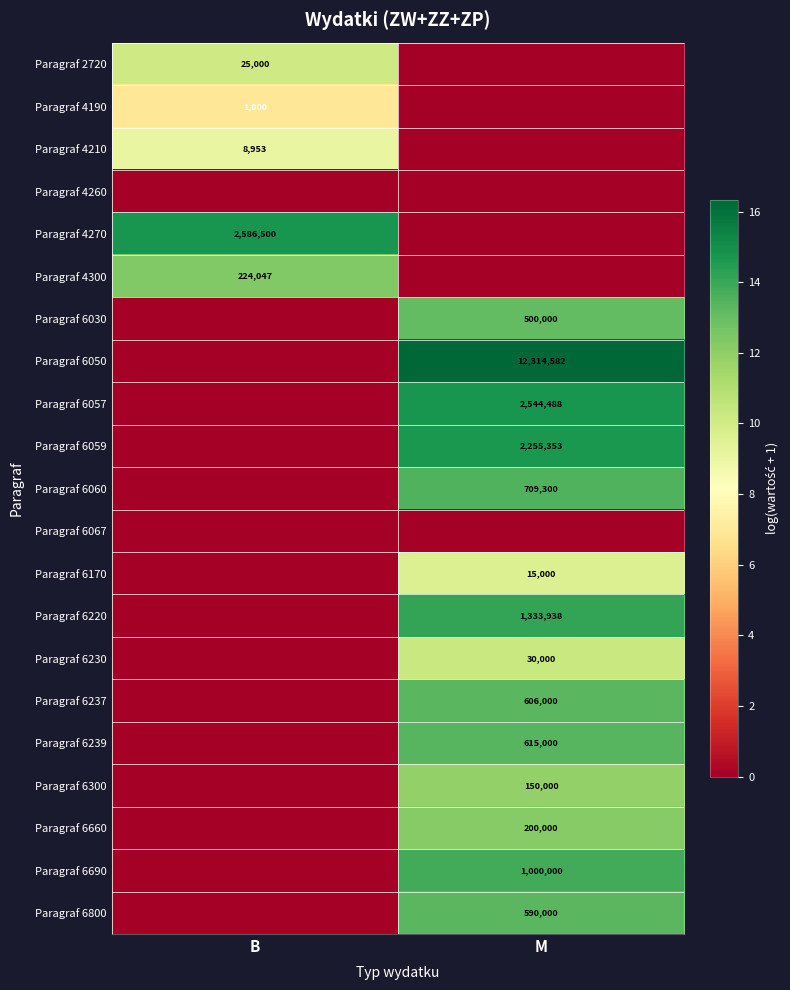

Is the value of Paragraf 6660 at M greater than the value of Paragraf 6057 at M?

No